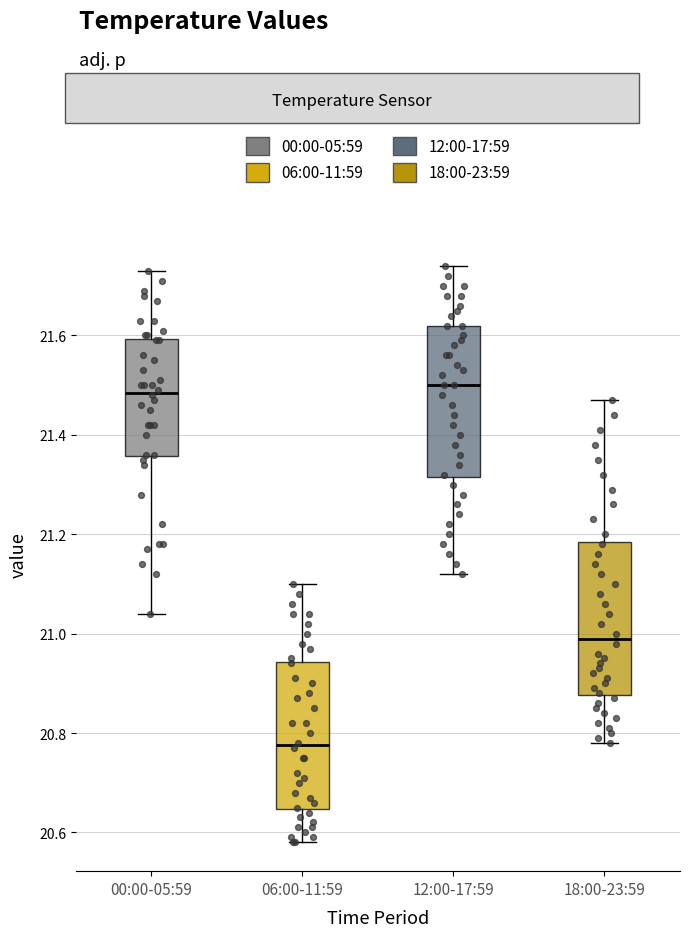

Where does the upper whisker of the box for 00:00-05:59 end on the y-axis? The values are not printed on the chart, so give them approximately, as read against the axis.

21.74